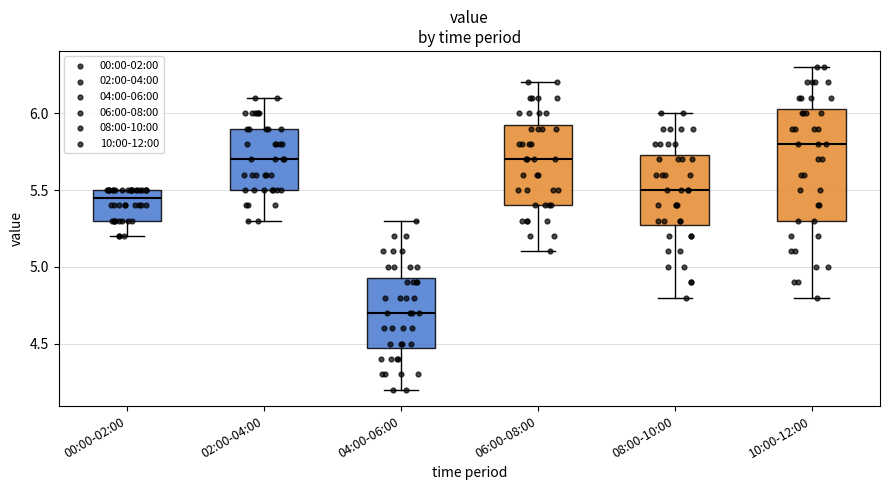

Which box is the tallest, from its lower edge to its upper edge?

10:00-12:00